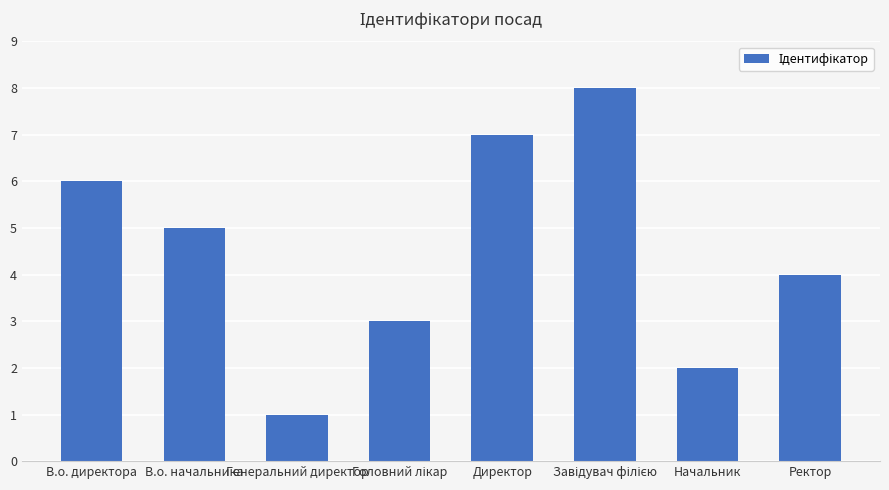

What is the value of the 7th bar from the left?

2